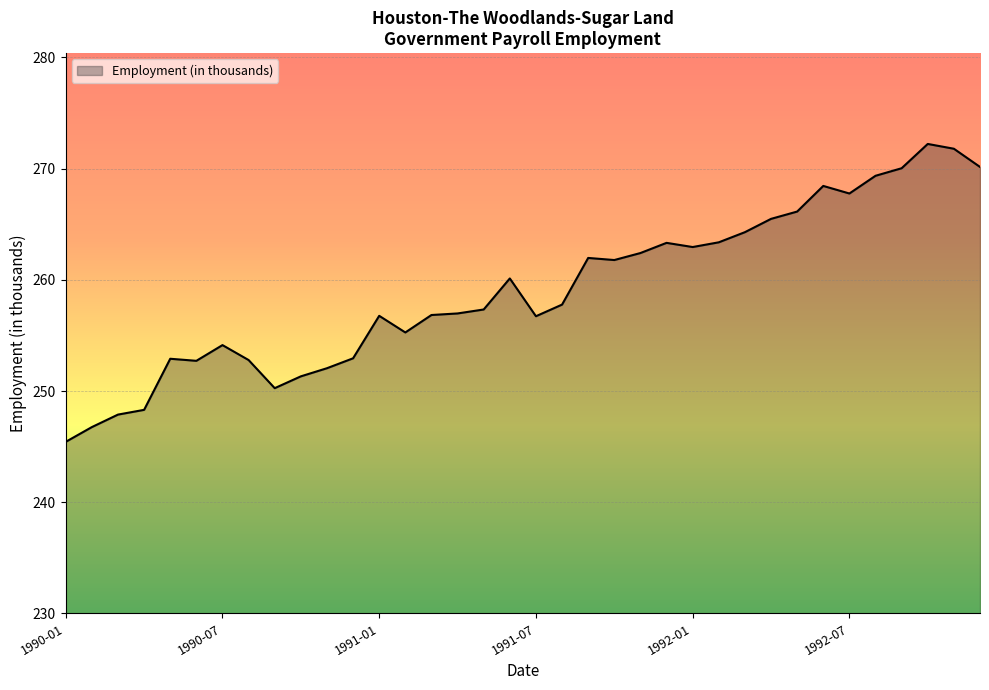

What is the minimum value shown in the chart?

245.4